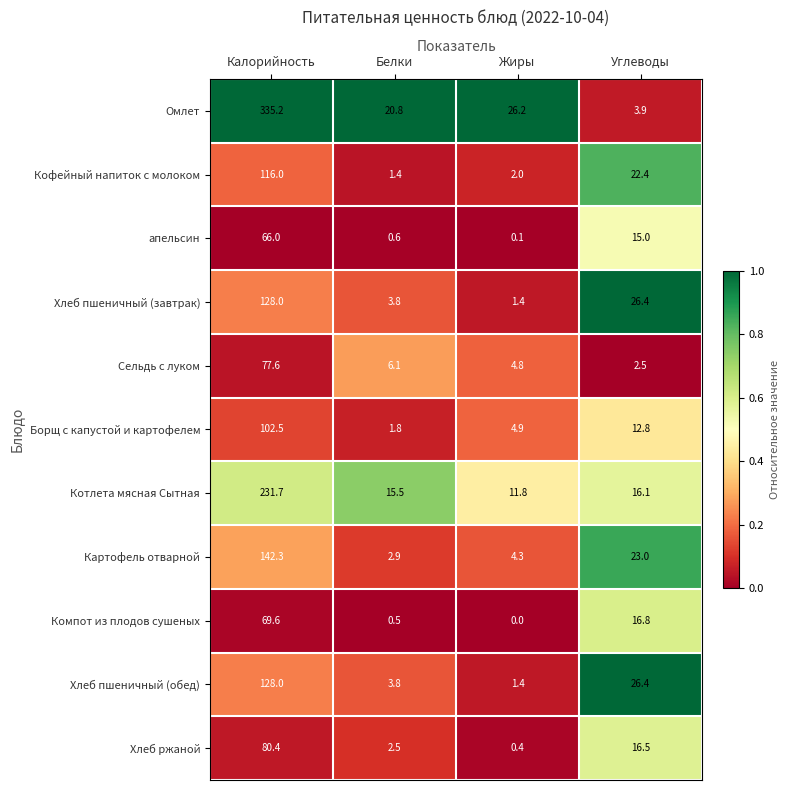

Which series has the largest total across all categories?

Омлет